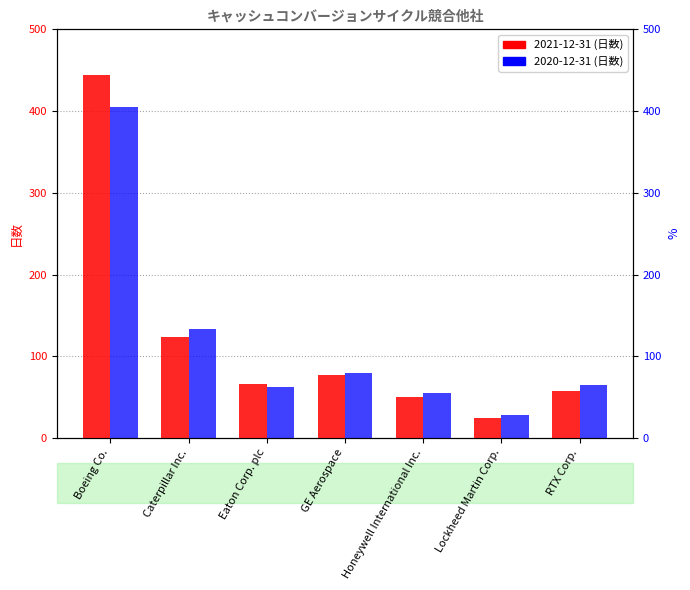

What is the difference between the maximum and minimum values in the 2021-12-31 series?

419